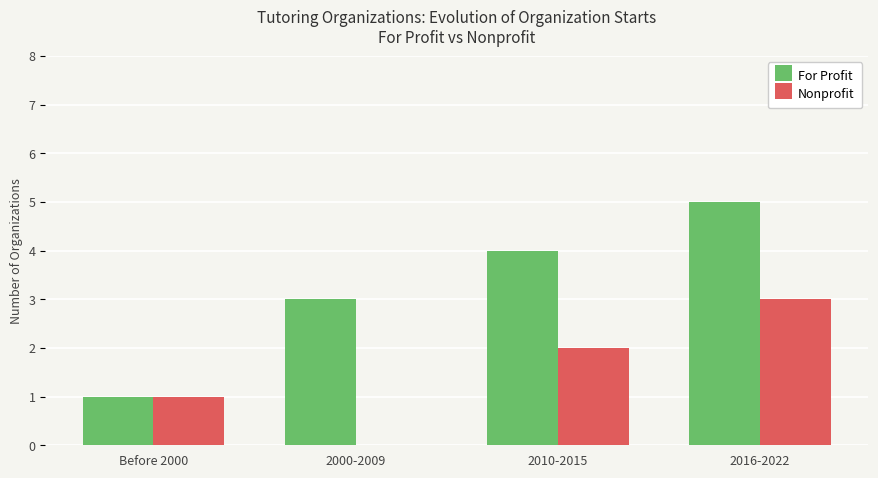

Count the For Profit values in the range 3 to 5.

3